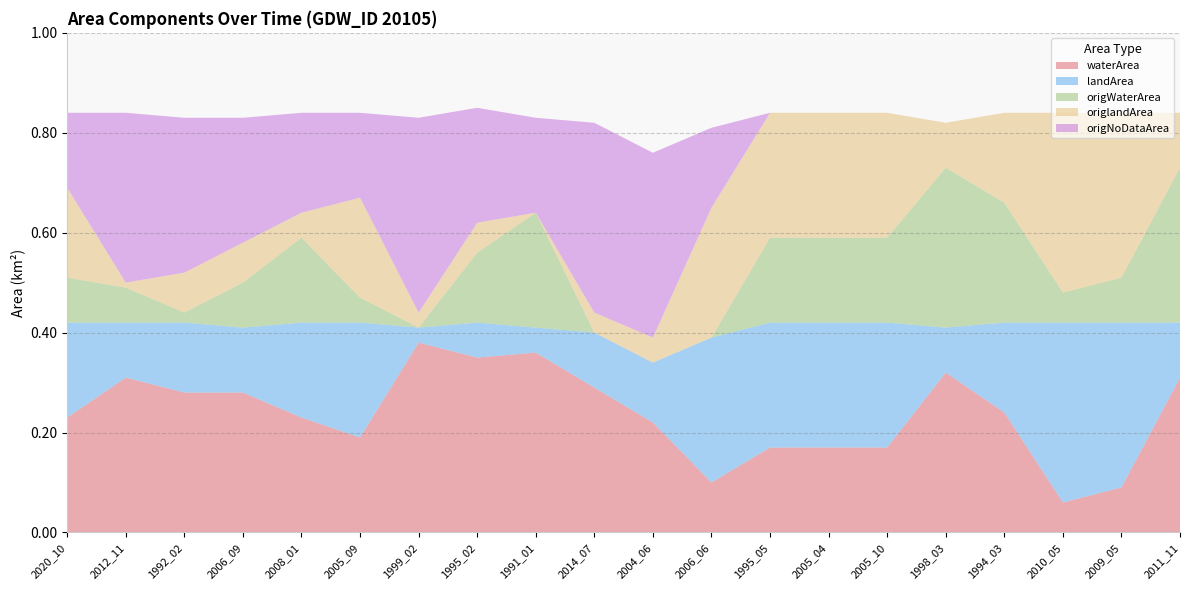

Reading left to right, list all the values displayed in this chart.

waterArea: 0.2	0.3	0.3	0.3	0.2	0.2	0.4	0.3	0.4	0.3	0.2	0.1	0.2	0.2	0.2	0.3	0.2	0.1	0.1	0.3
landArea: 0.2	0.1	0.1	0.1	0.2	0.2	0.0	0.1	0.1	0.1	0.1	0.3	0.2	0.2	0.2	0.1	0.2	0.4	0.3	0.1
origWaterArea: 0.1	0.1	0.0	0.1	0.2	0.1	0.0	0.1	0.2	0.0	0.0	0.0	0.2	0.2	0.2	0.3	0.2	0.1	0.1	0.3
origlandArea: 0.2	0.0	0.1	0.1	0.1	0.2	0.0	0.1	0.0	0.0	0.1	0.3	0.2	0.2	0.2	0.1	0.2	0.4	0.3	0.1
origNoDataArea: 0.1	0.3	0.3	0.2	0.2	0.2	0.4	0.2	0.2	0.4	0.4	0.2	0.0	0.0	0.0	0.0	0.0	0.0	0.0	0.0